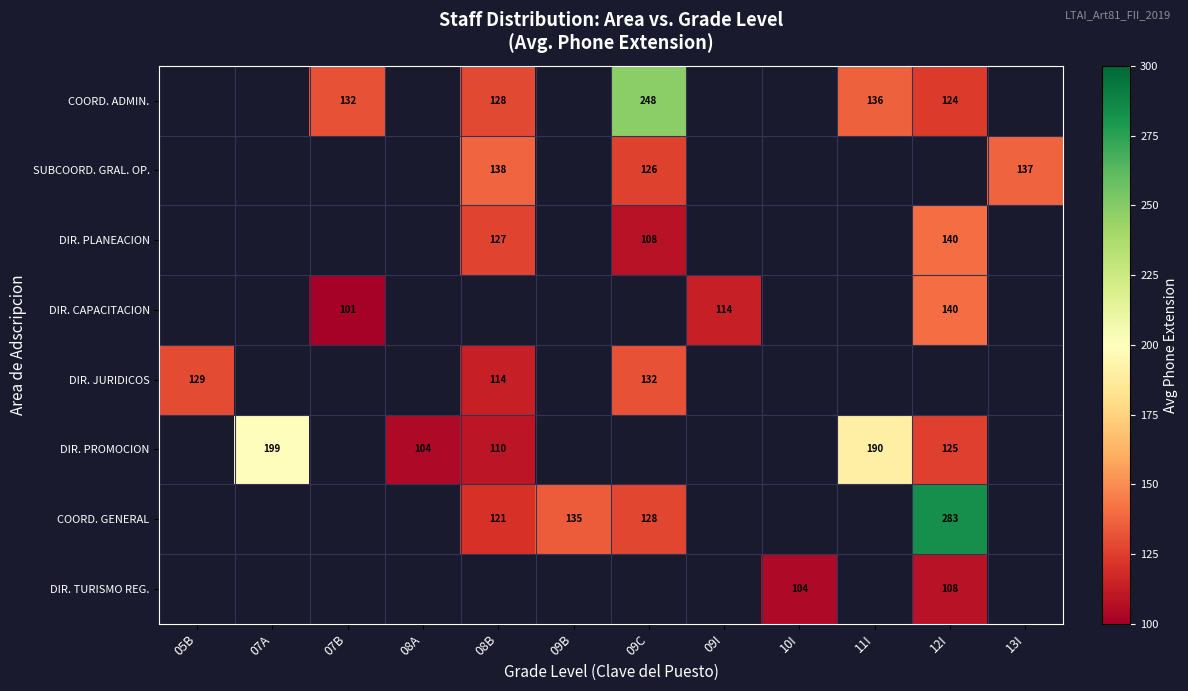

The value of DIR. TURISMO REG. at 12I is 167. True or false?

False